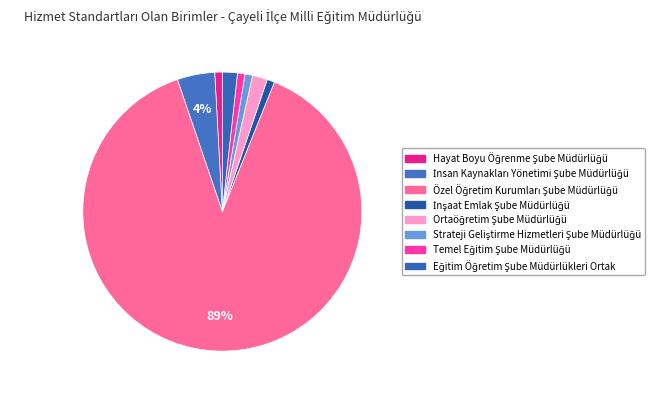

Combined, do Hayat Boyu Öğrenme Şube Müdürlüğü and Temel Eğitim Şube Müdürlüğü account for over 50%?

No